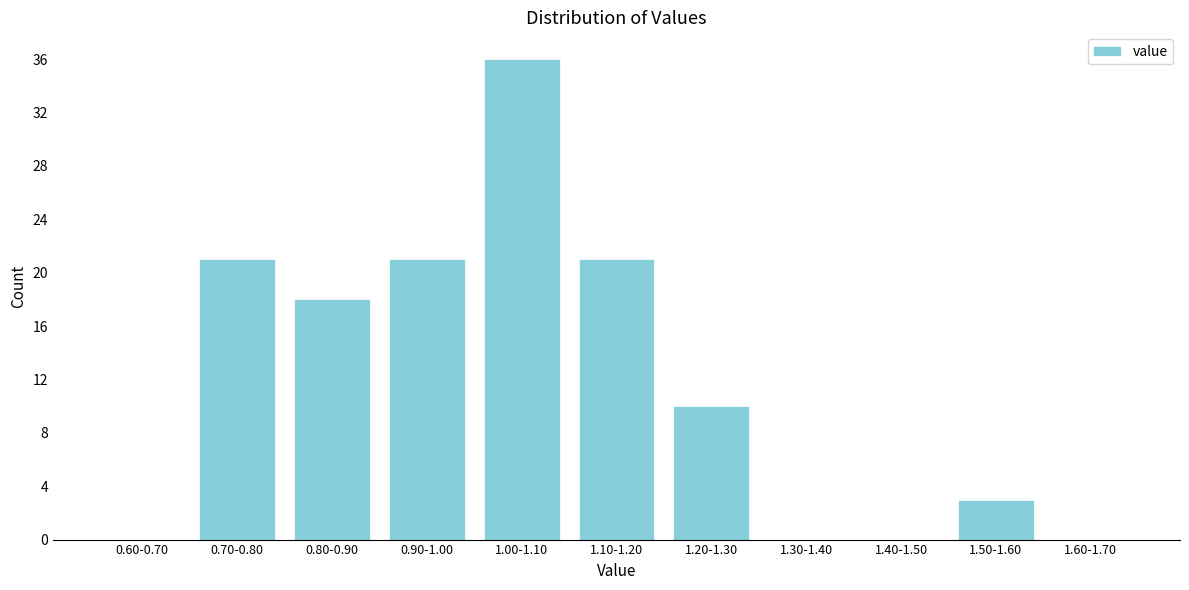

Reading left to right, list all the values displayed in this chart.

0.60-0.70=0	0.70-0.80=21	0.80-0.90=18	0.90-1.00=21	1.00-1.10=36	1.10-1.20=21	1.20-1.30=10	1.30-1.40=0	1.40-1.50=0	1.50-1.60=3	1.60-1.70=0